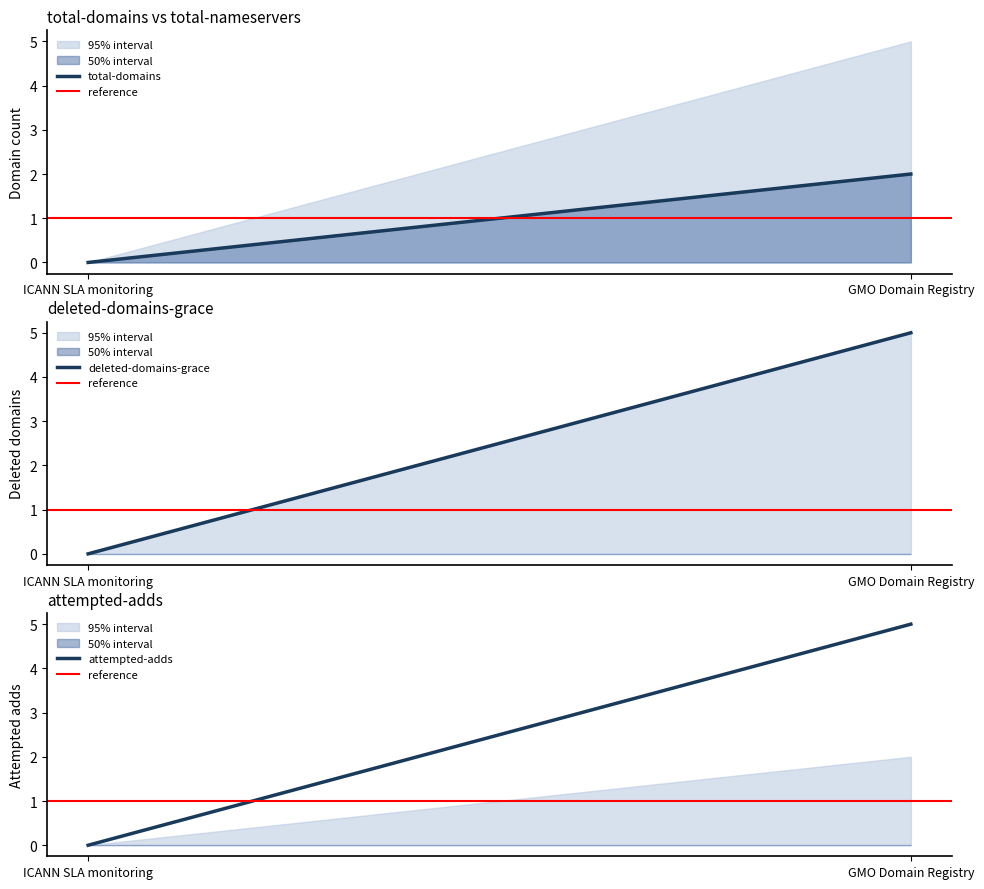

Rank the series by their maximum value, from lowest to highest.

reference, total-domains, deleted-domains-grace, attempted-adds